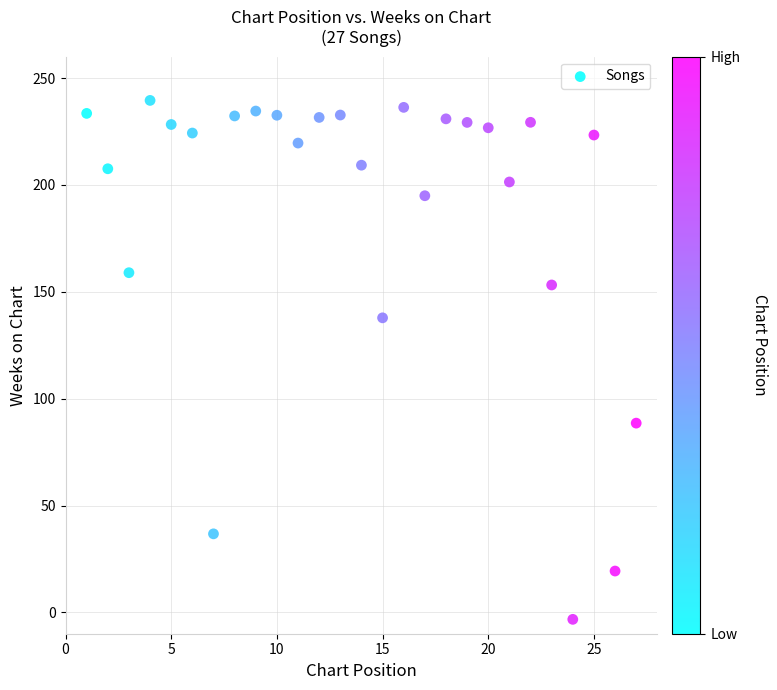

What Y value in the scatter plot is closest to 118?

137.8